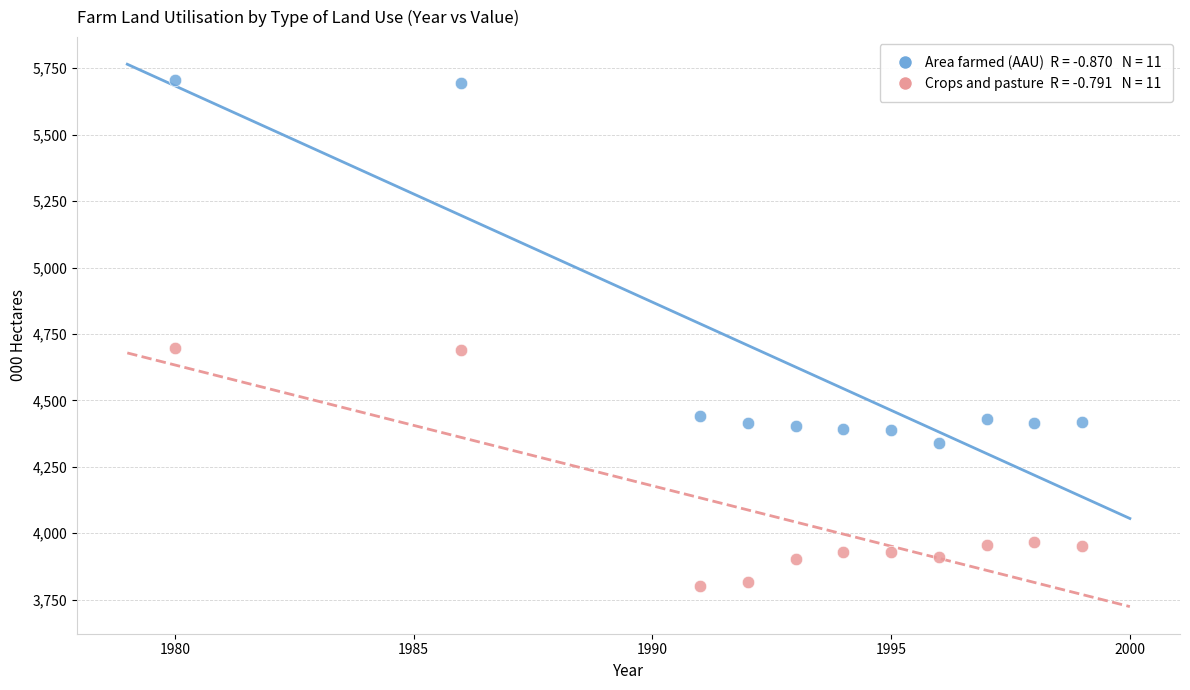

Across all data points, what is the range of X values (max minus min)?

19.0